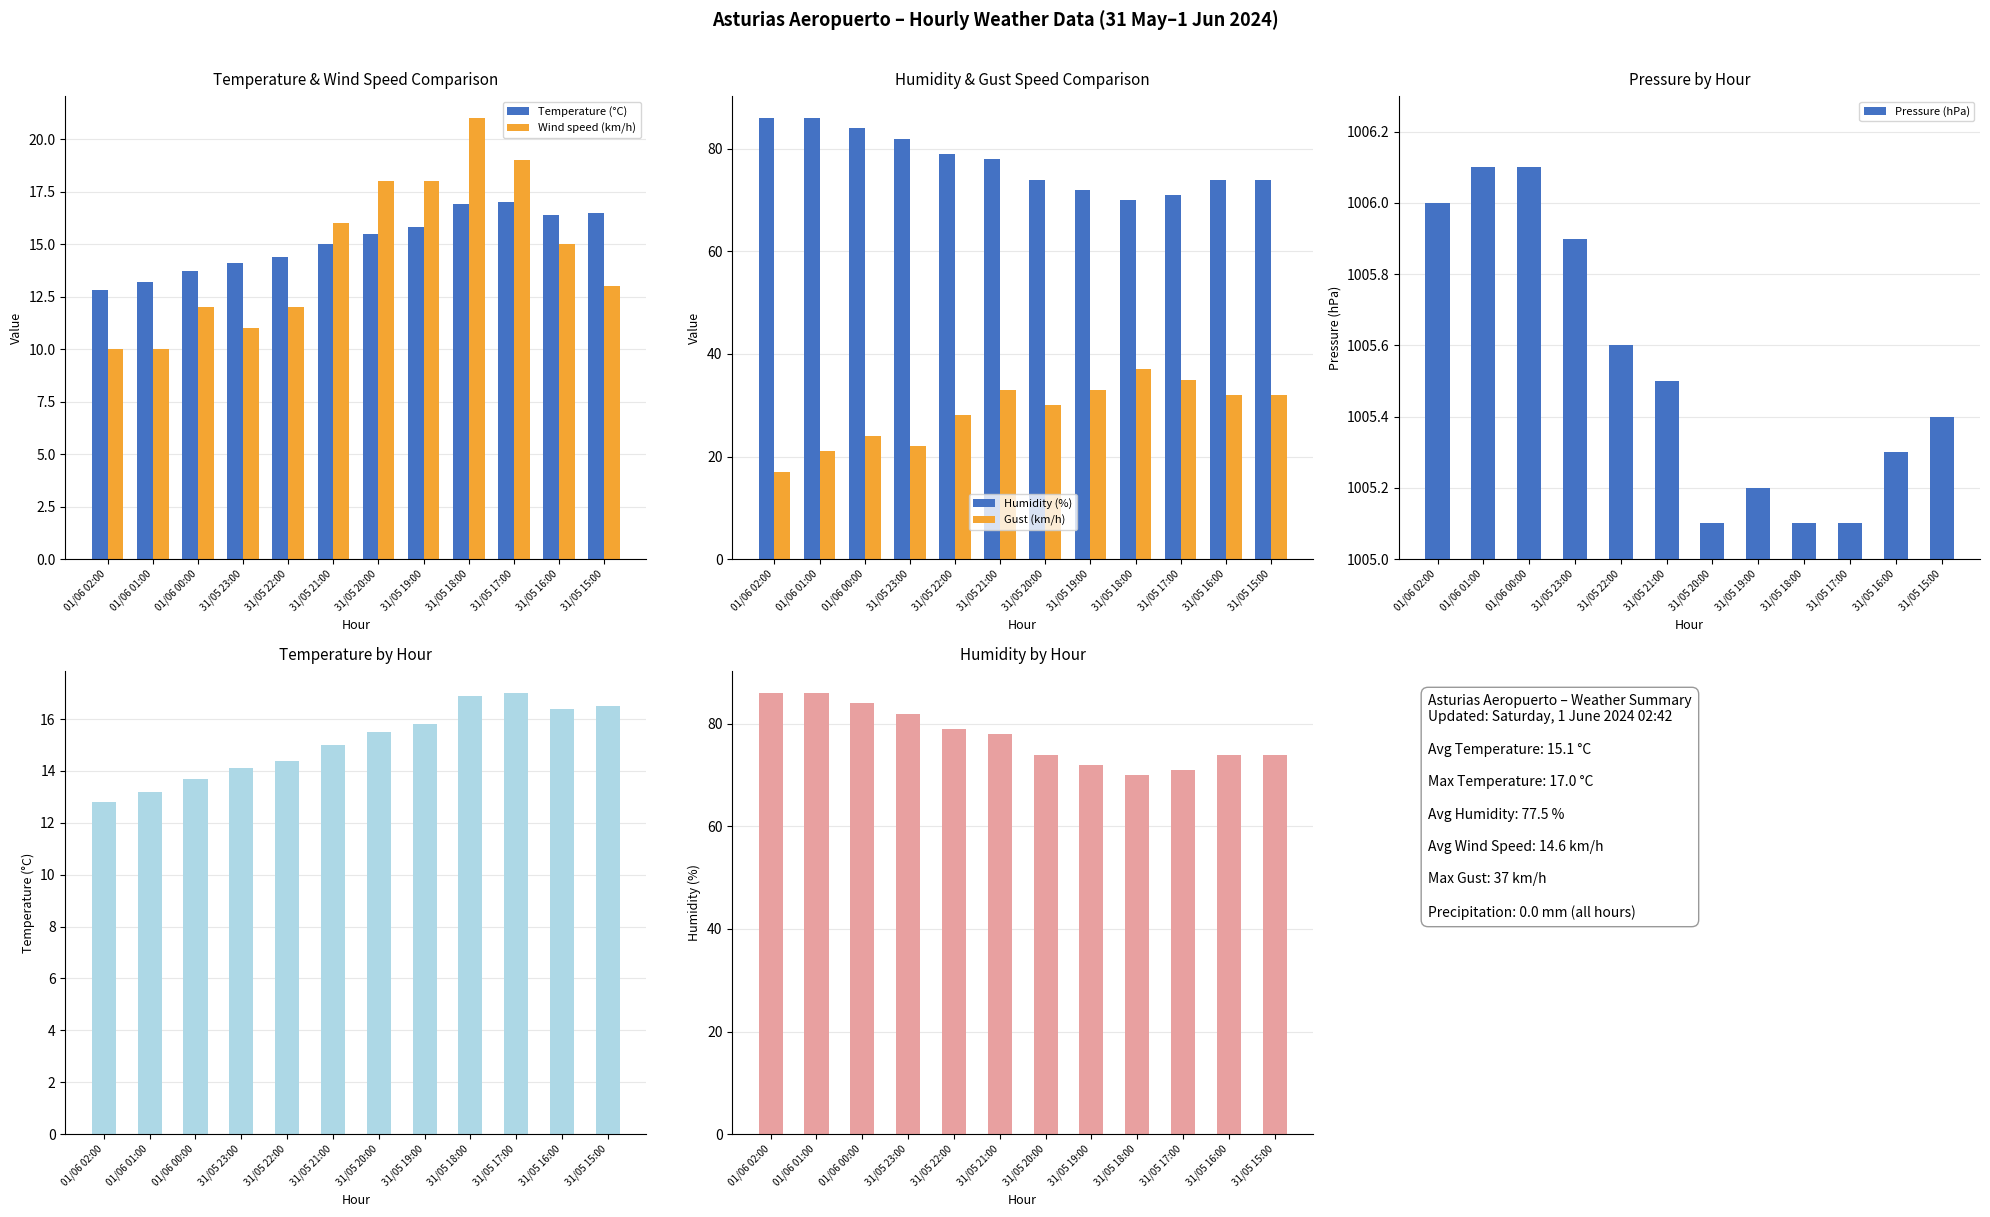

Reading left to right, list all the values displayed in this chart.

Temperature (°C): 12.8	13.2	13.7	14.1	14.4	15.0	15.5	15.8	16.9	17.0	16.4	16.5
Wind speed (km/h): 10.0	10.0	12.0	11.0	12.0	16.0	18.0	18.0	21.0	19.0	15.0	13.0
Humidity (%): 86.0	86.0	84.0	82.0	79.0	78.0	74.0	72.0	70.0	71.0	74.0	74.0
Gust (km/h): 17.0	21.0	24.0	22.0	28.0	33.0	30.0	33.0	37.0	35.0	32.0	32.0
Pressure (hPa): 1006.0	1006.1	1006.1	1005.9	1005.6	1005.5	1005.1	1005.2	1005.1	1005.1	1005.3	1005.4